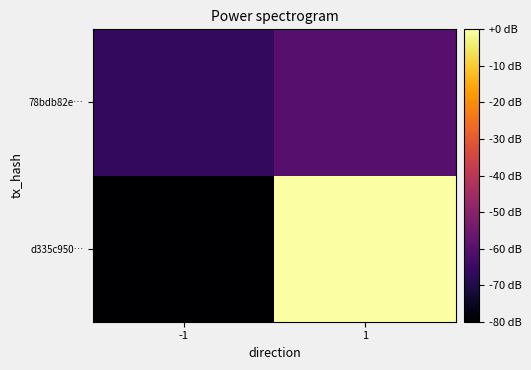

What is the spread (max minus min) of values at 1?

60.0